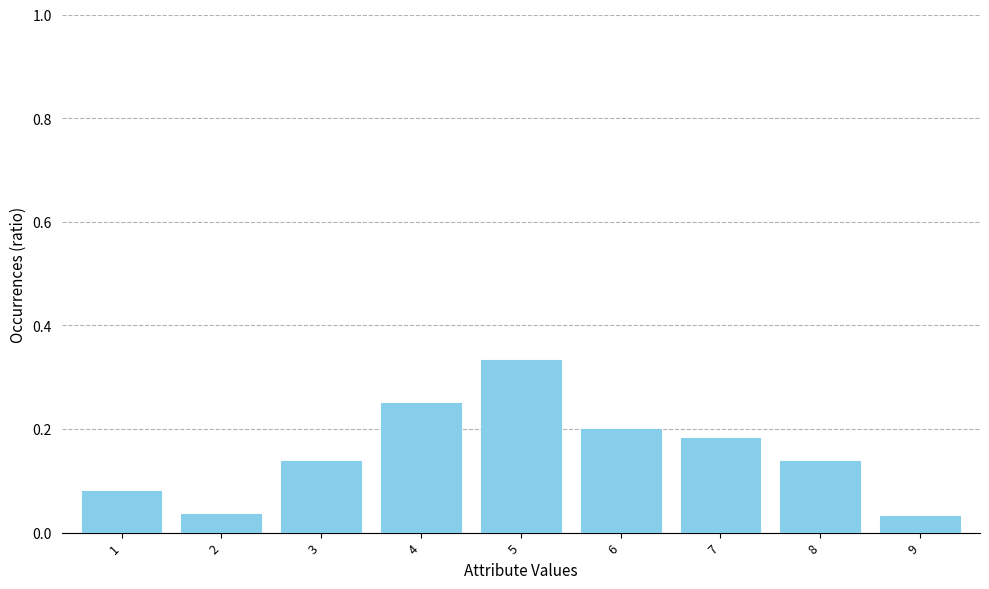

Which category has the highest value across all series?

5